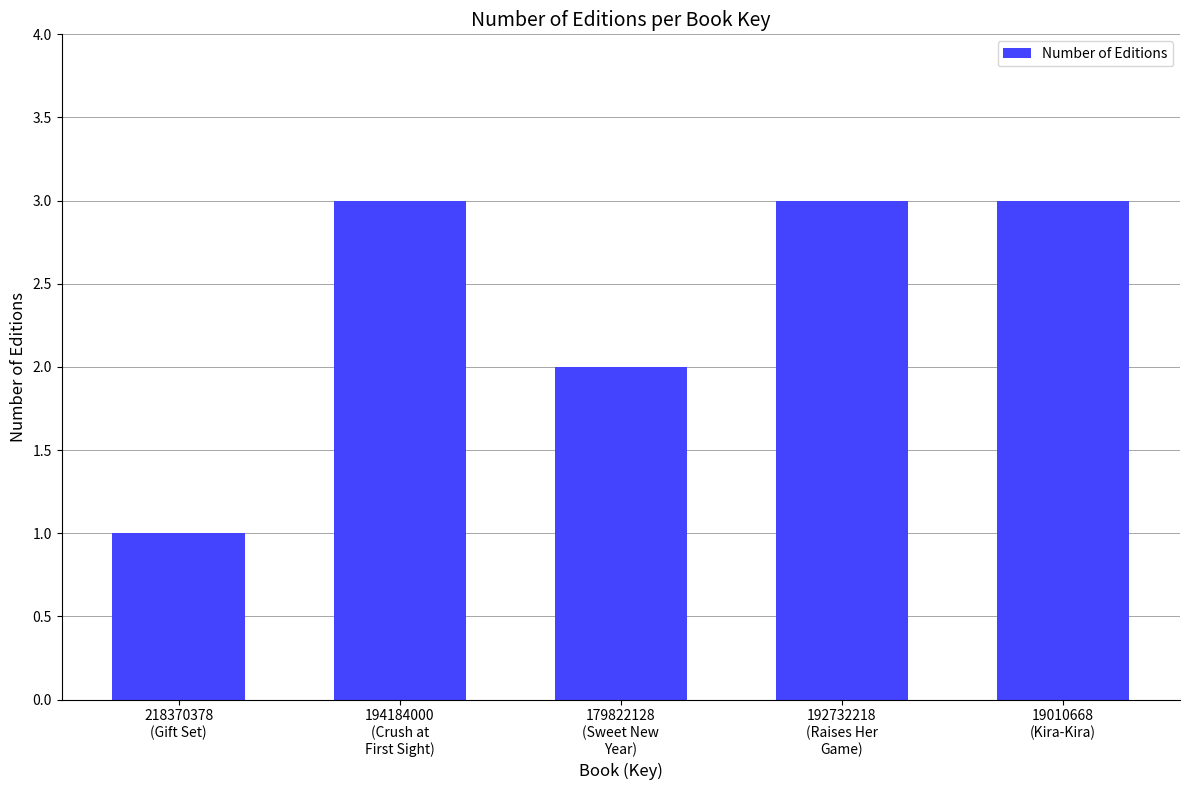

What value does the data have at 179822128
(Sweet New
Year)?

2